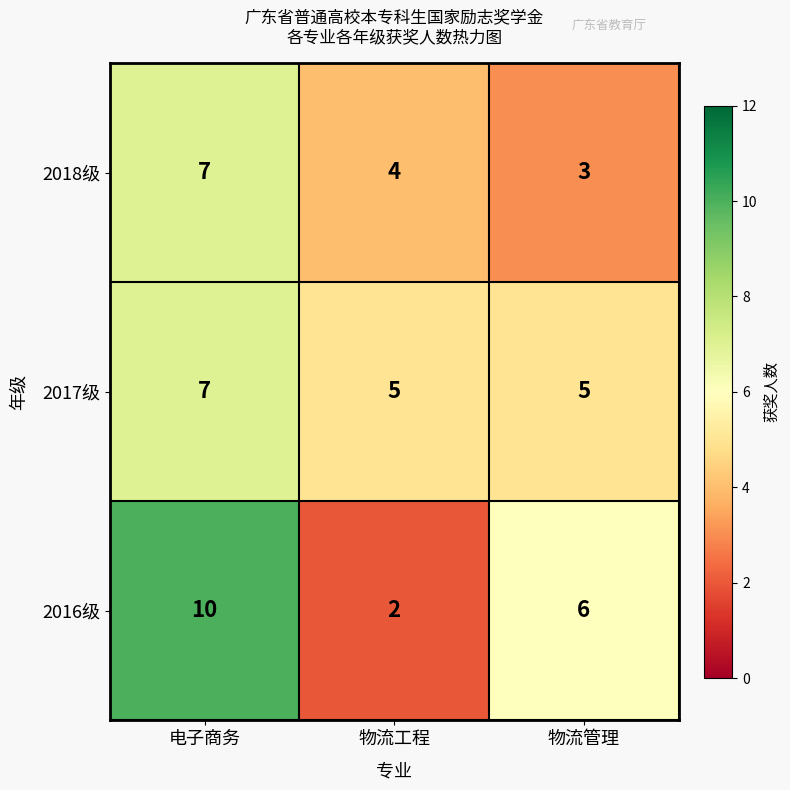

List the series in order of their overall mean, highest first.

2016级, 2017级, 2018级